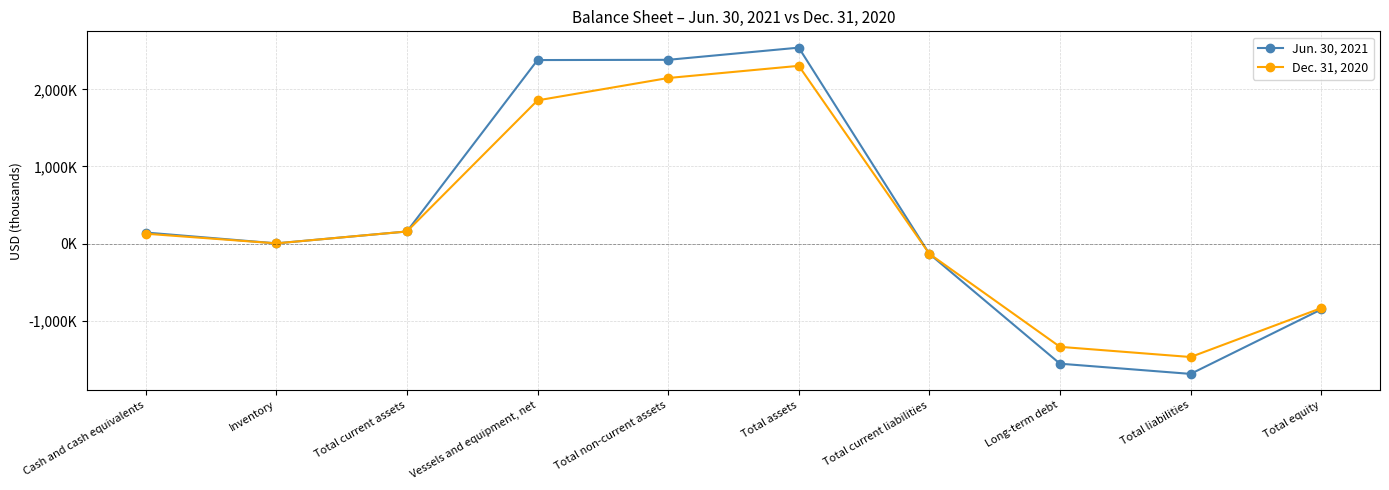

How many data points does each series have?

10